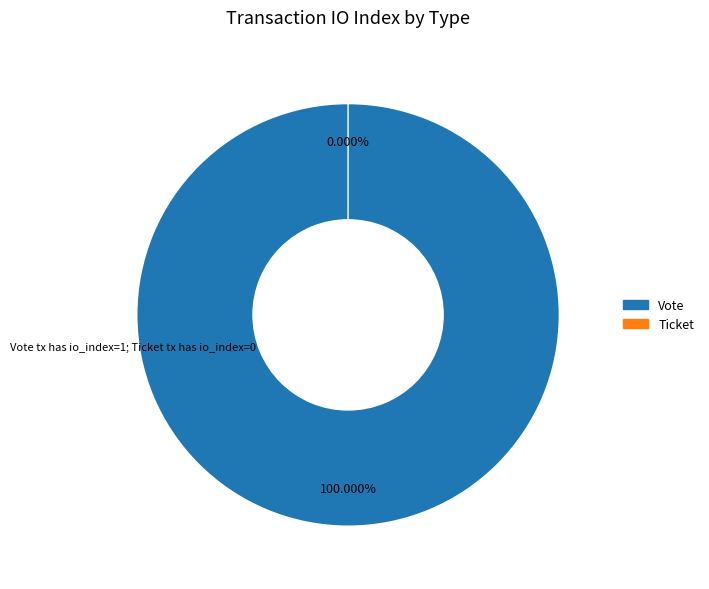

Which slice represents more than half of the pie?

Vote